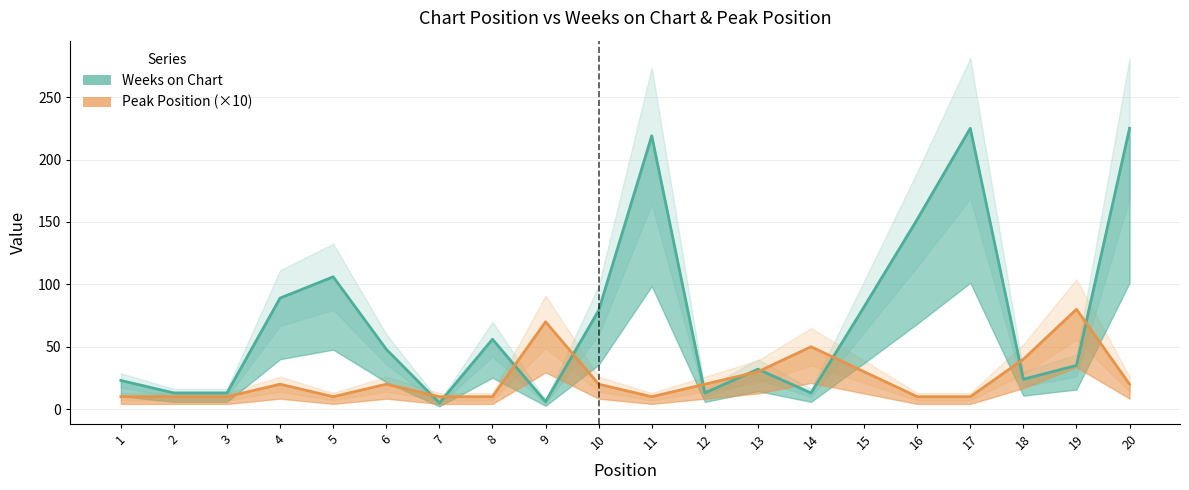

In Weeks on Chart, how many points are higher than both neighbors (excluding endpoints)?

5